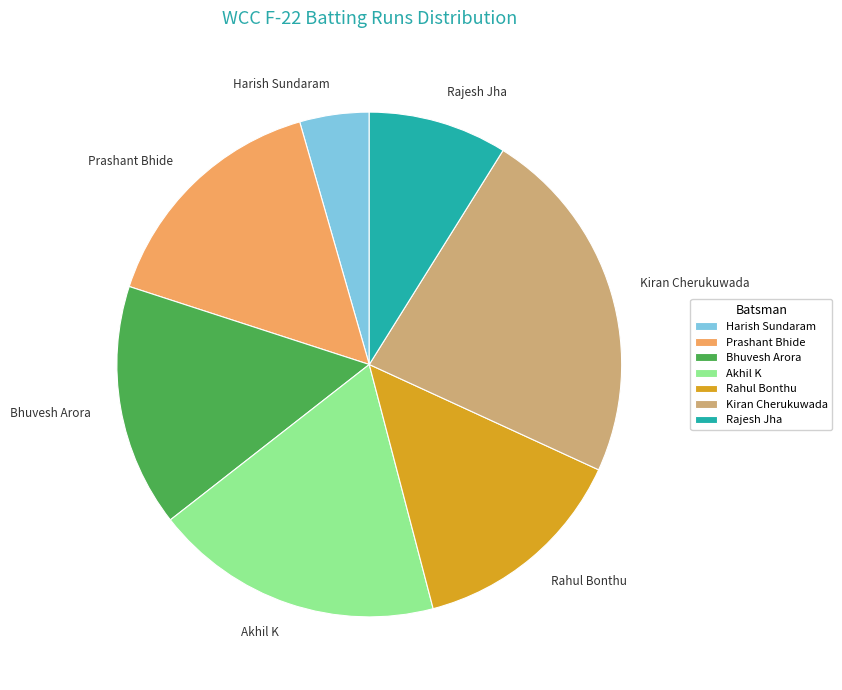

Which category has the biggest portion of the pie?

Kiran Cherukuwada